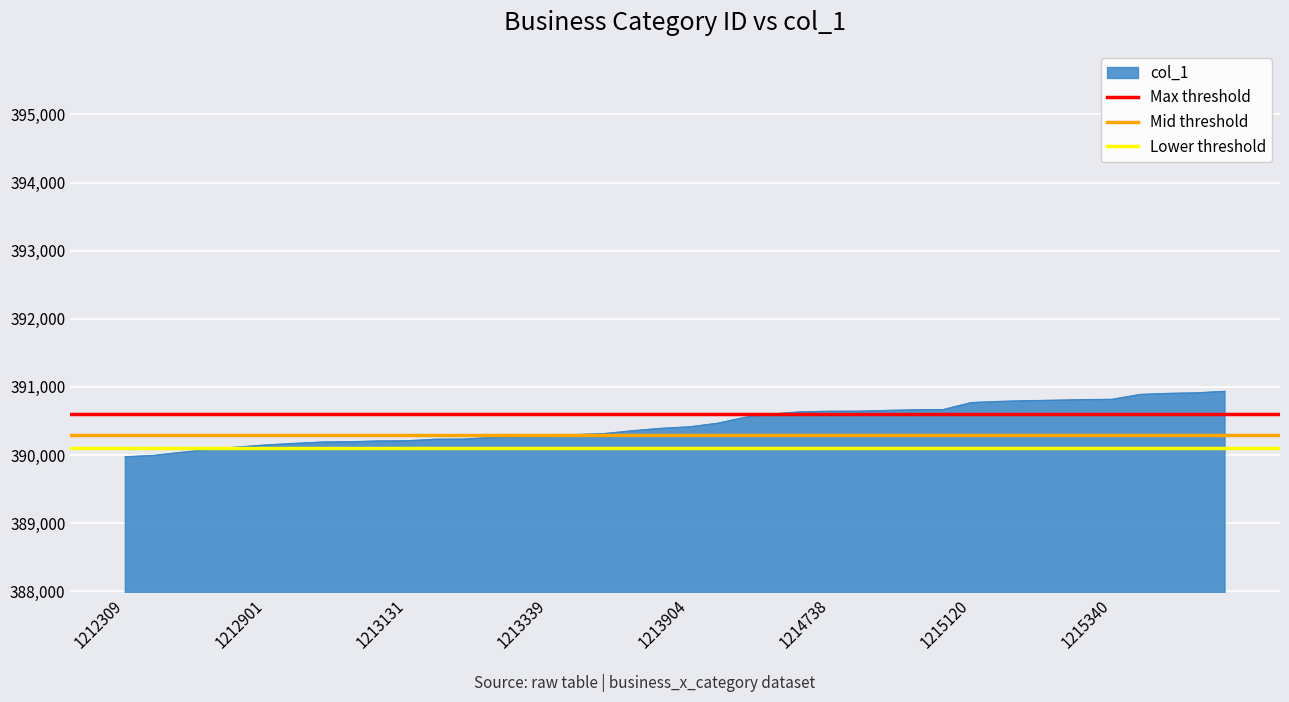

What is the highest value of the col_1 series?

390934